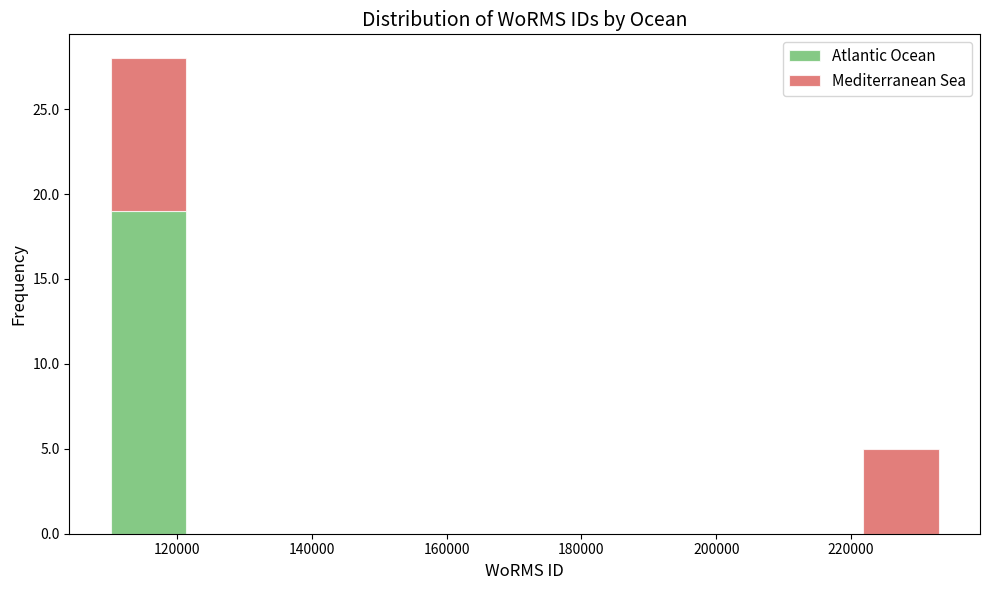

What is the total height of the stacked bar covering 110000 to 122000 on the x-axis? Neither the bar edges nor the heights are printed on the chart, so give them approximately, as read against the axes.

28